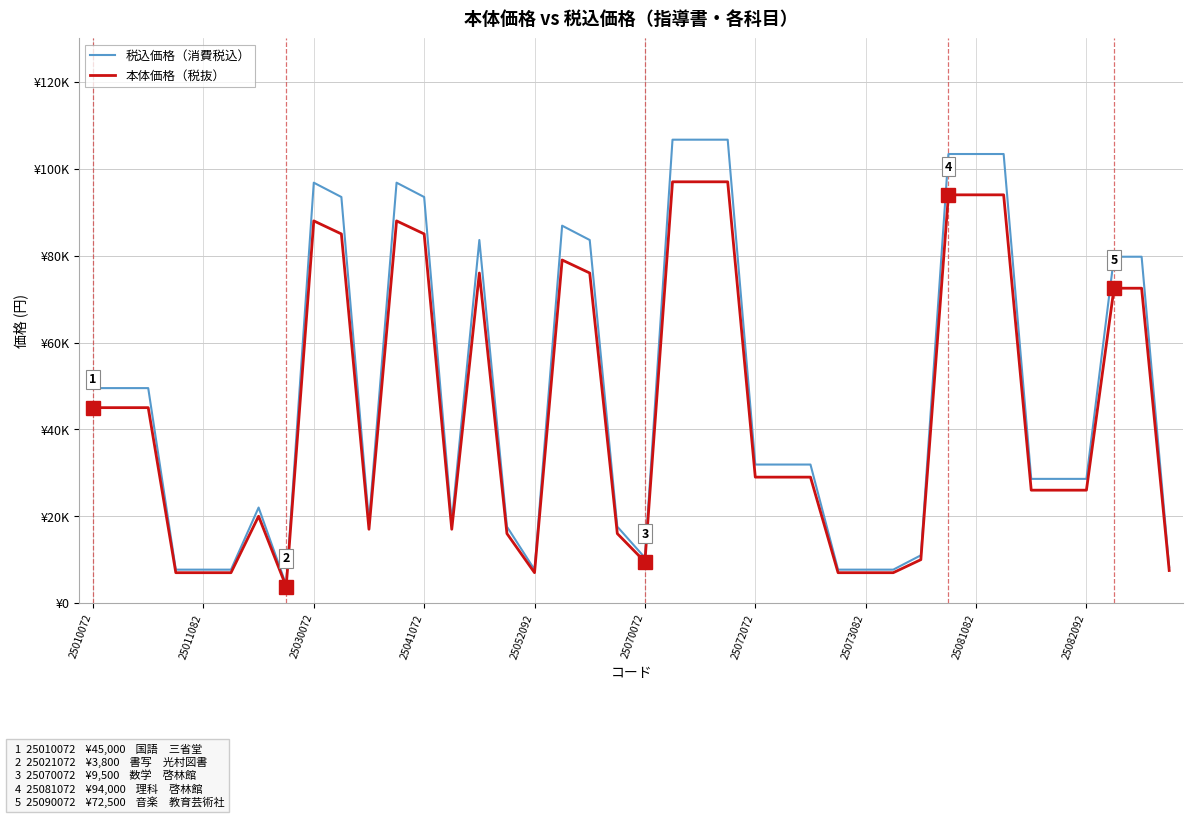

What are all the series names shown in the legend?

税込価格（消費税込）, 本体価格（税抜）